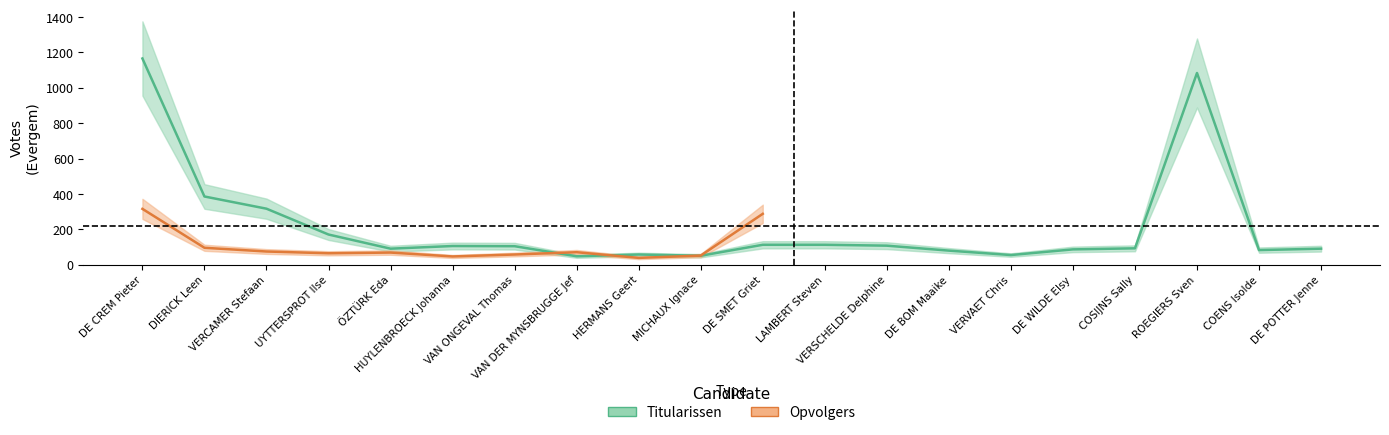

What is the label of the 11th point from the left?

DE SMET Griet